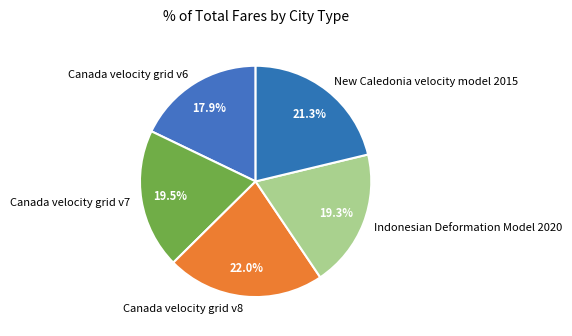

Which category has the biggest portion of the pie?

Canada velocity grid v8